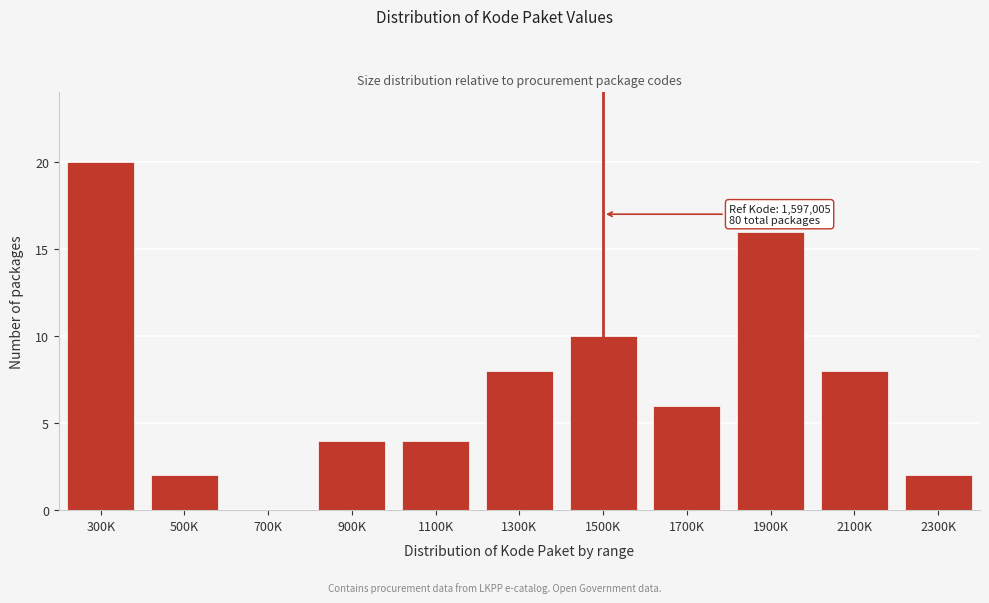

Reading left to right, extract all data points from this chart.

300K=20	500K=2	700K=0	900K=4	1100K=4	1300K=8	1500K=10	1700K=6	1900K=16	2100K=8	2300K=2